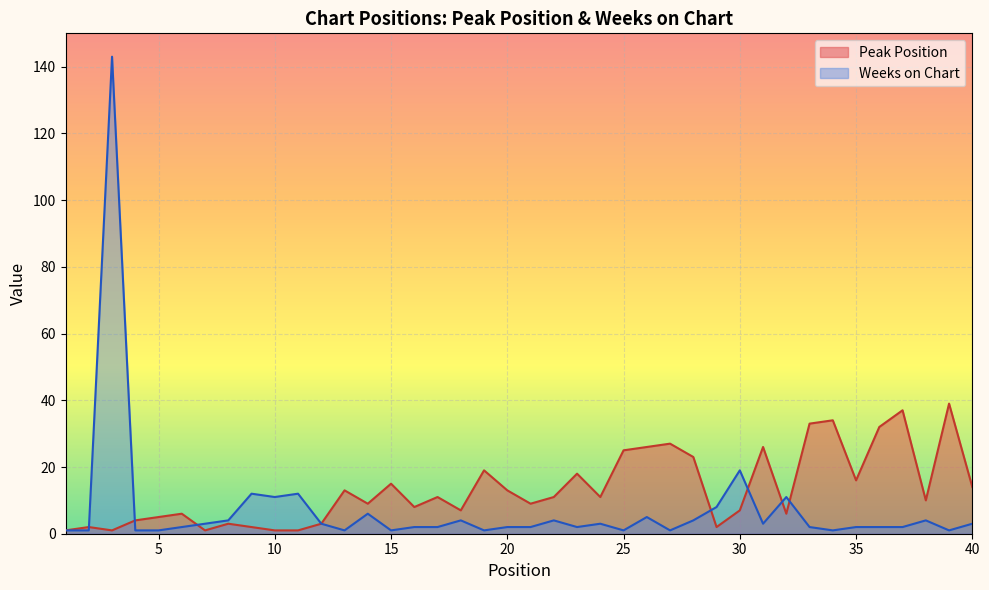

What is the maximum value for Weeks on Chart?

143